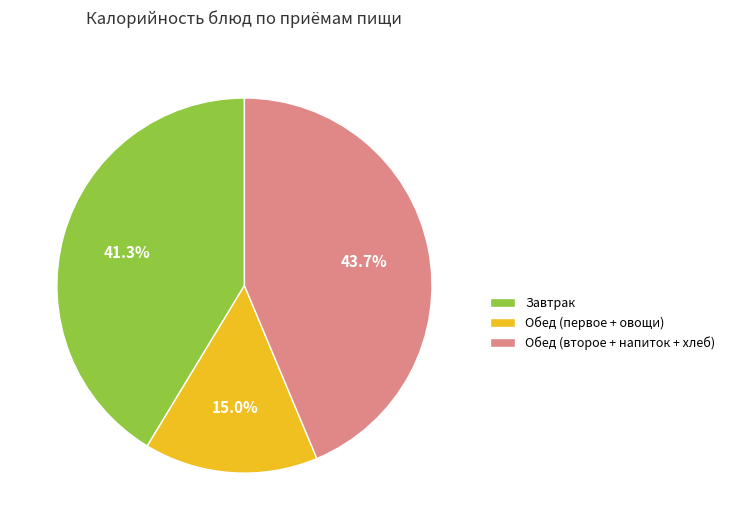

Approximately how many times larger is the value at Обед (второе + напиток + хлеб) compared to Завтрак?

1.1